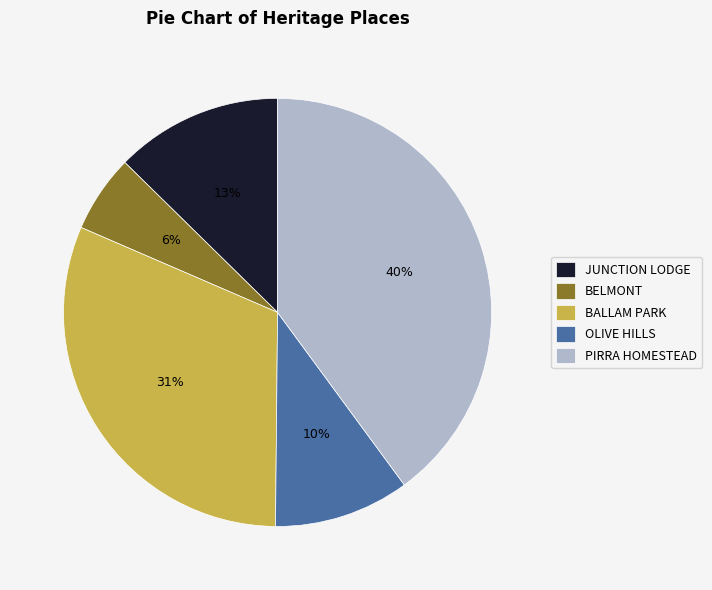

To the nearest percent, what is the average slice percentage?

20%